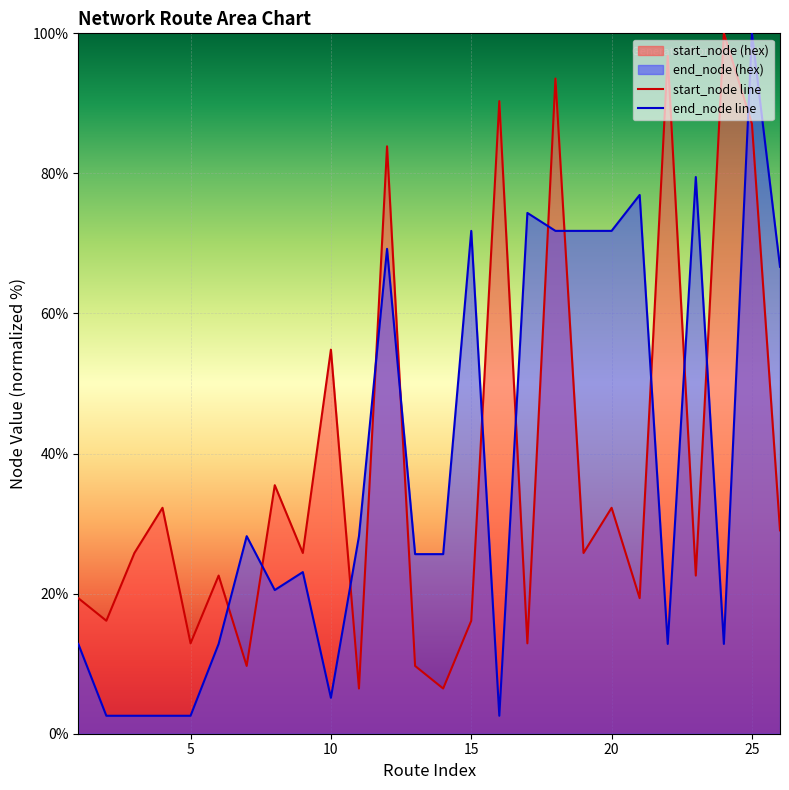

How many lines are shown in the chart?

2